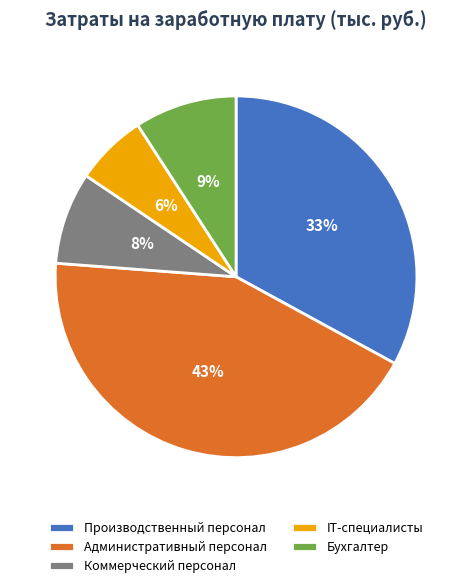

Rank the categories by value from lowest to highest.

IT-специалисты, Коммерческий персонал, Бухгалтер, Производственный персонал, Административный персонал